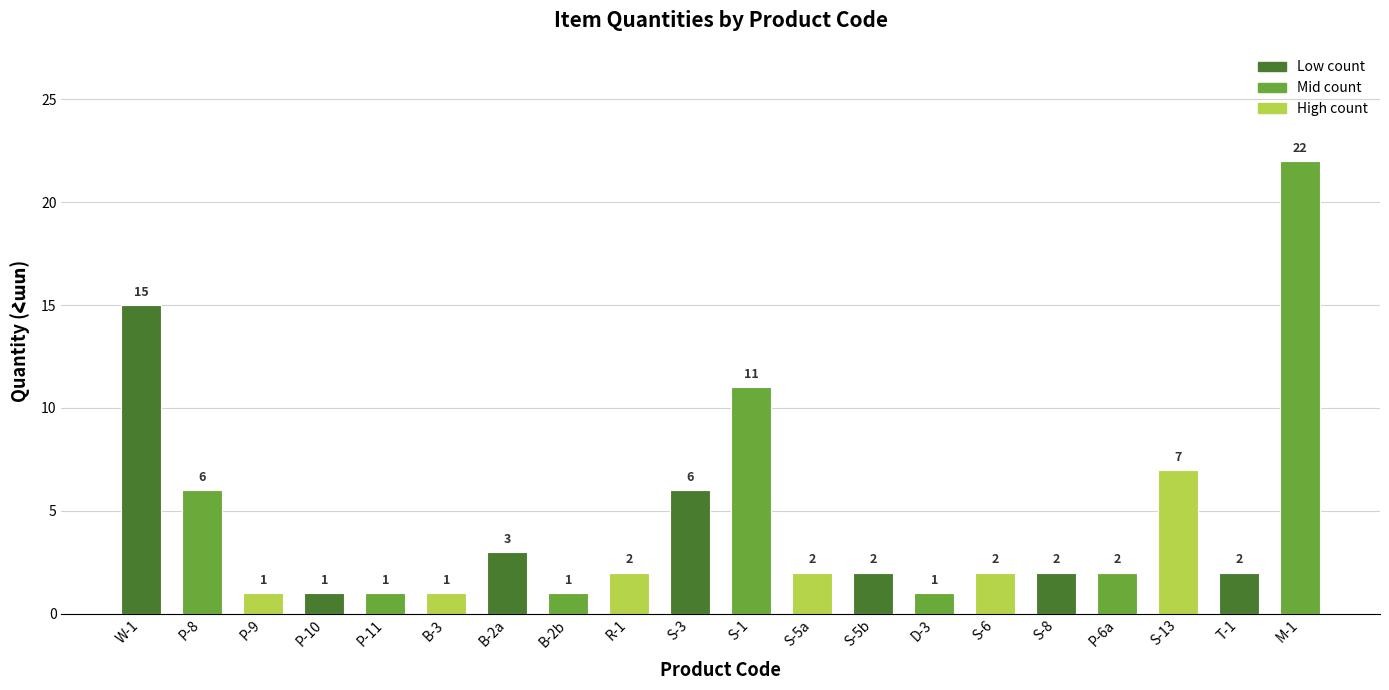

What is the difference between the values at P-8 and W-1?

9